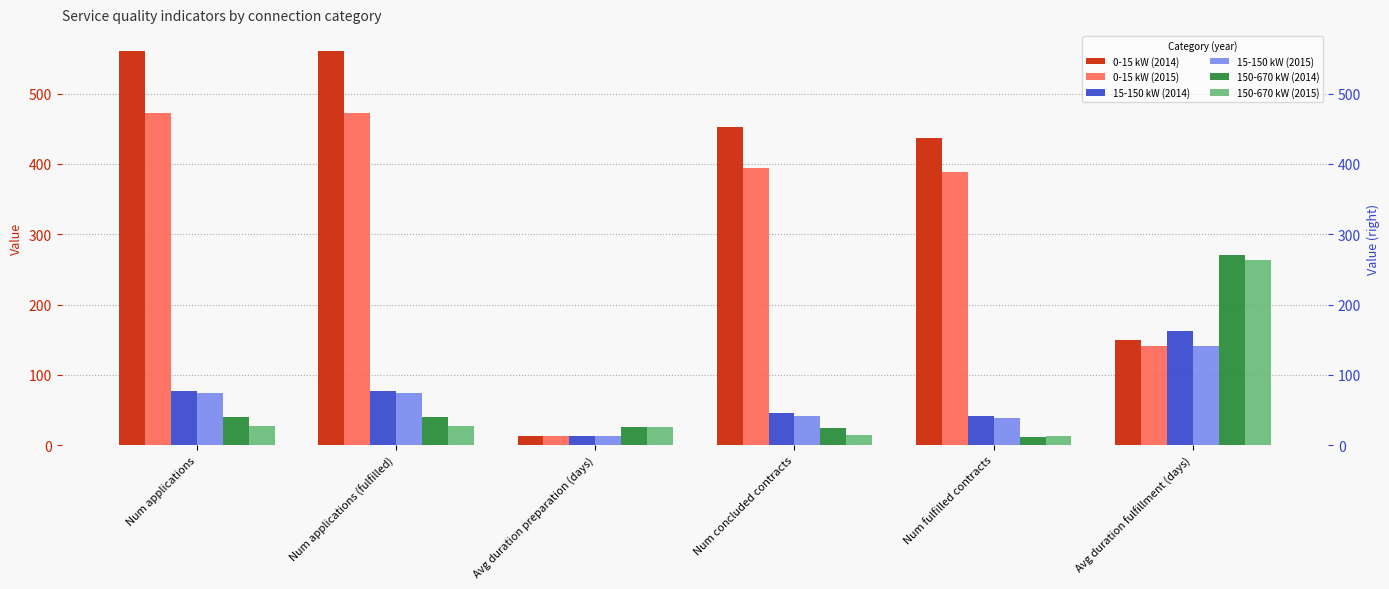

Where is 0-15 kW (2014) nearest to the value 287?

Avg duration fulfillment (days)